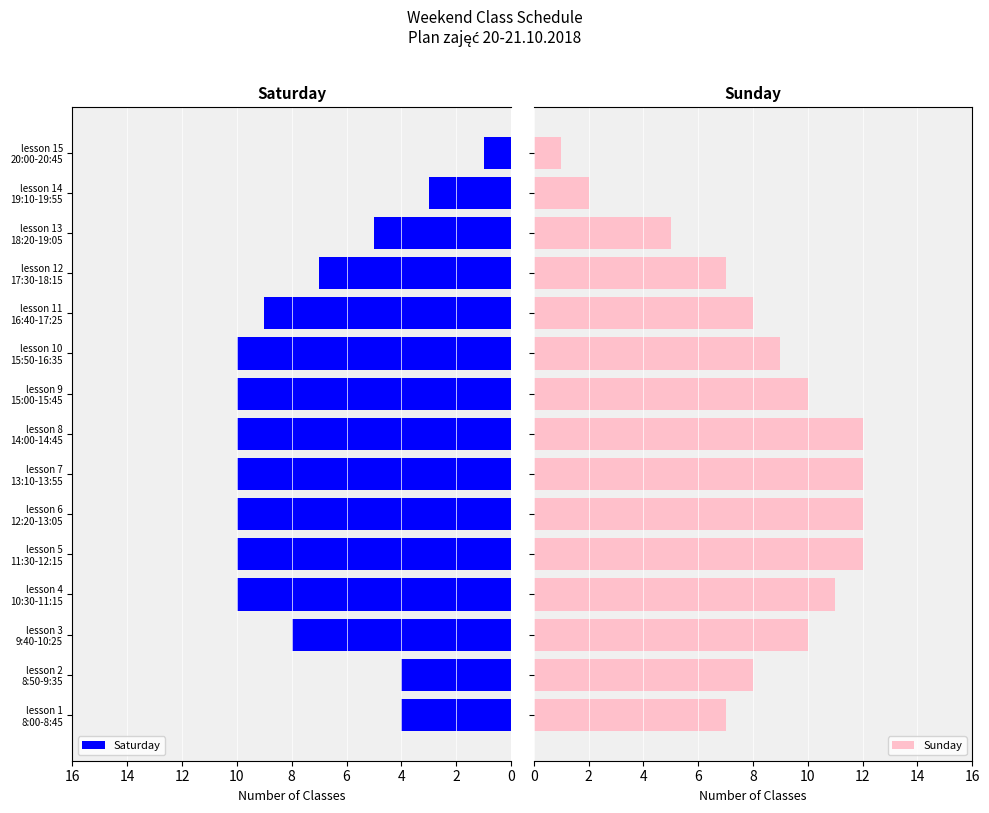

Rank the series by their average value, from lowest to highest.

Saturday, Sunday